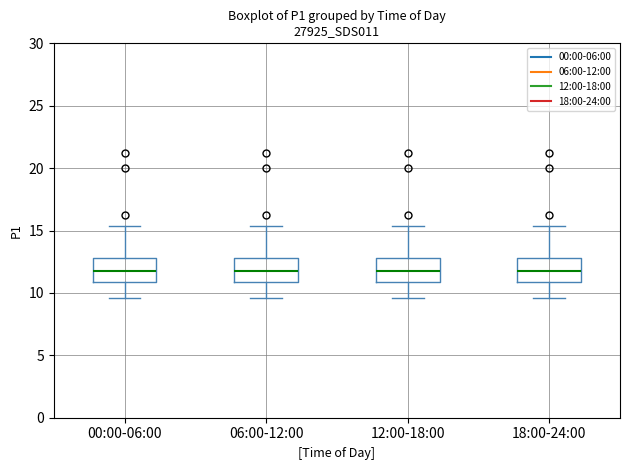

Reading left to right, read every box against the y-axis: the position of its median line, the range the box covers, and the ends of its whiskers. The values are not printed on the chart, so give them approximately, as read against the axis.

00:00-06:00: median 12.0, box 11.0 to 13.0, whiskers 9.5 to 15.5
06:00-12:00: median 12.0, box 11.0 to 13.0, whiskers 9.5 to 15.5
12:00-18:00: median 12.0, box 11.0 to 13.0, whiskers 9.5 to 15.5
18:00-24:00: median 12.0, box 11.0 to 13.0, whiskers 9.5 to 15.5